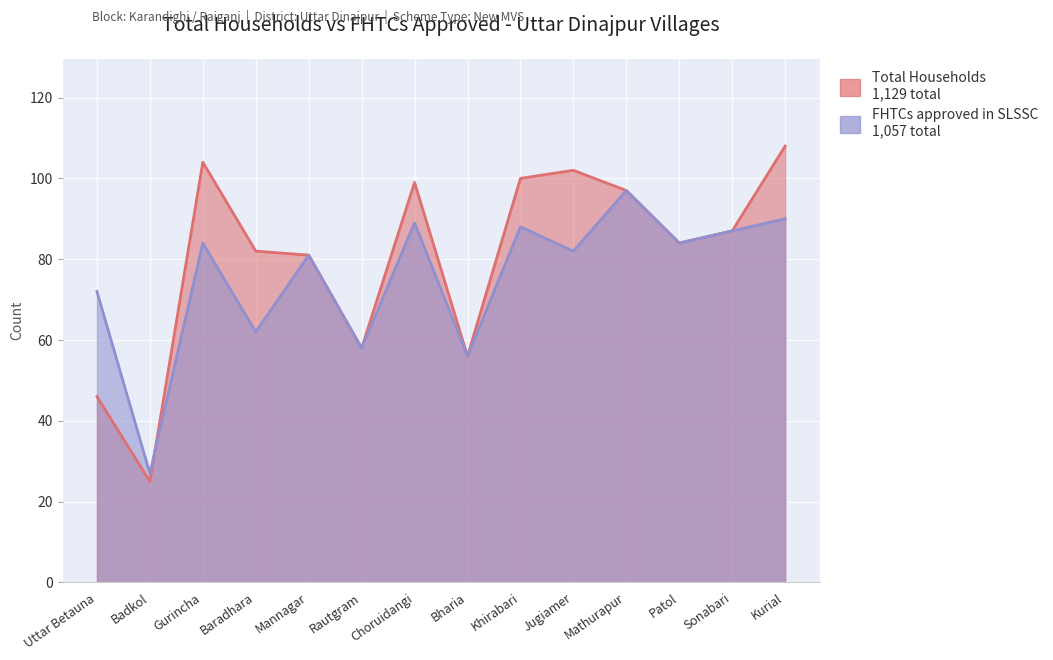

True or false: FHTCs approved in SLSSC has more than 0 points higher than both neighbors.

True